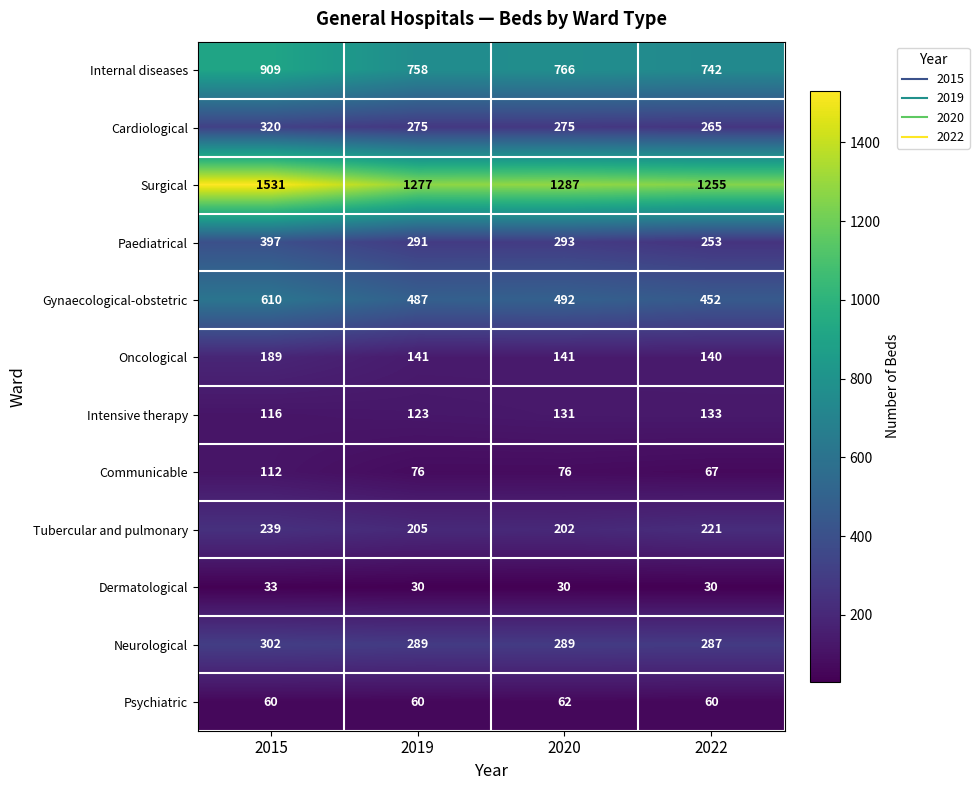

Is it true that Surgical equals 1287 at 2020?

True